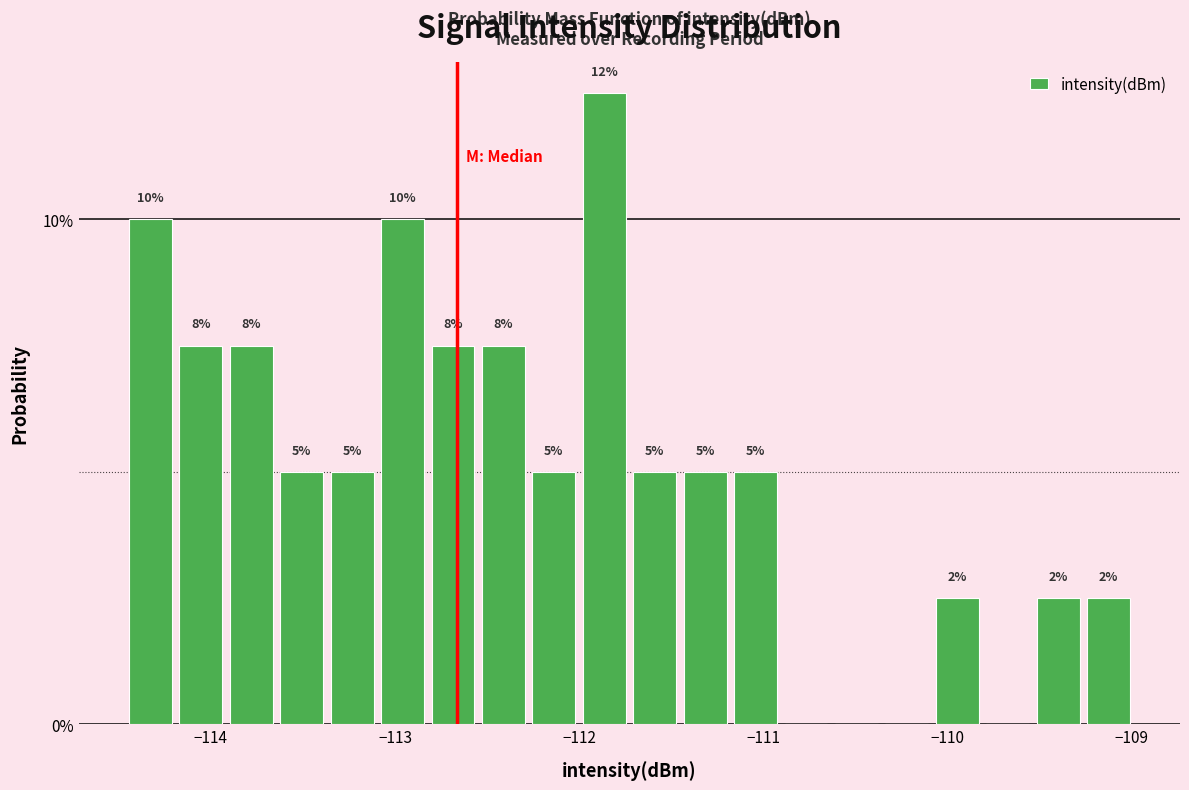

Read against the x-axis, roughly where is the centre of the tallest bar?

-111.9